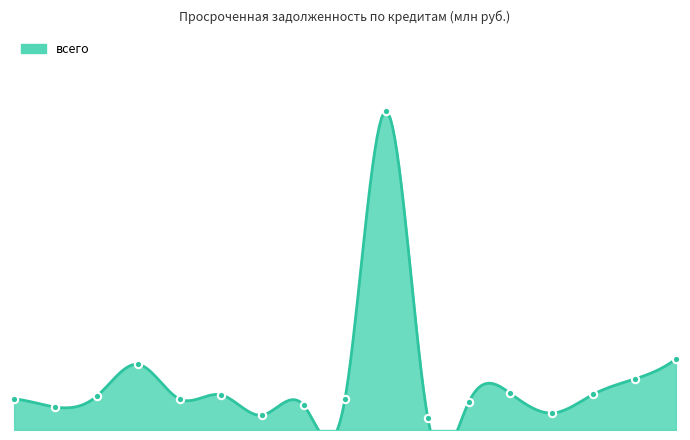

Between Ивановская and Владимирская, which is larger?

Владимирская